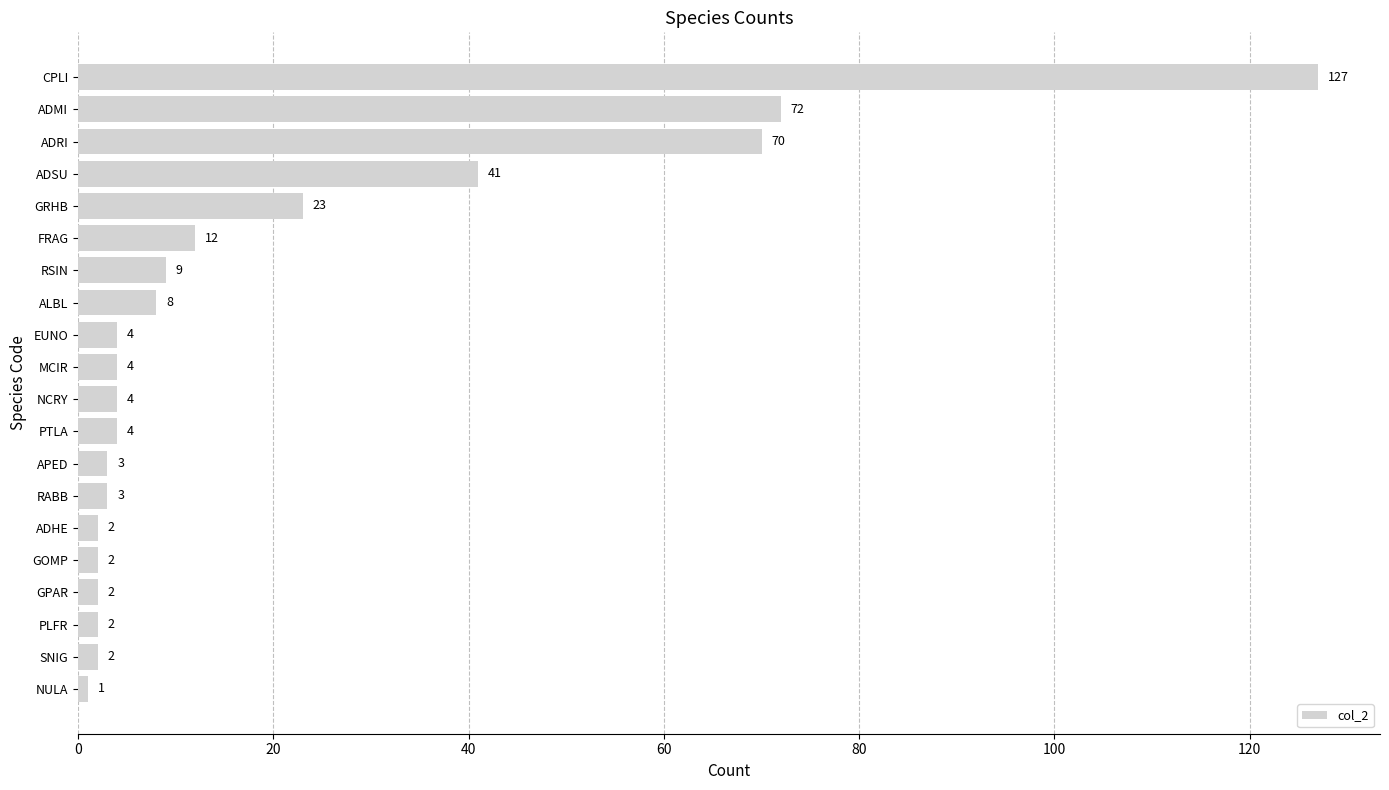

What is the sum of the values at FRAG and GRHB?

35